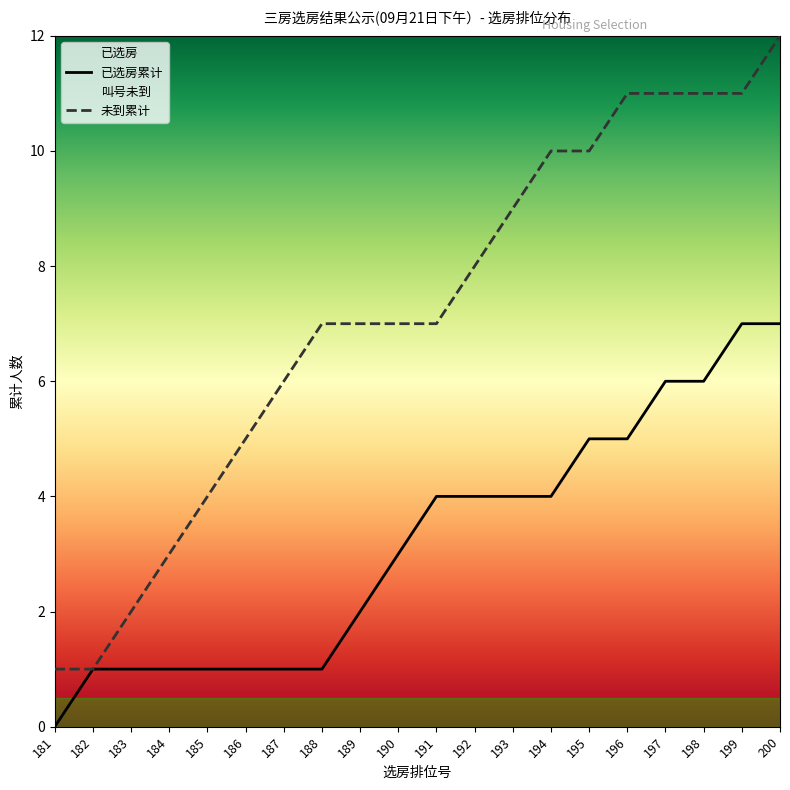

Which has a higher value, 197 or 181?

197